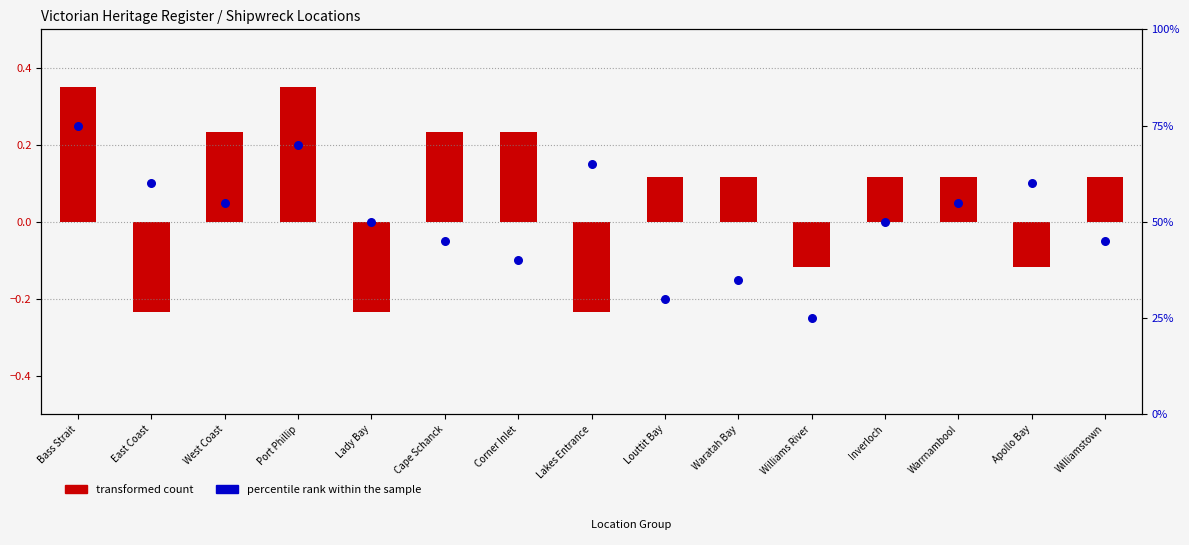

What is the total value across all series at Williamstown?

45.1